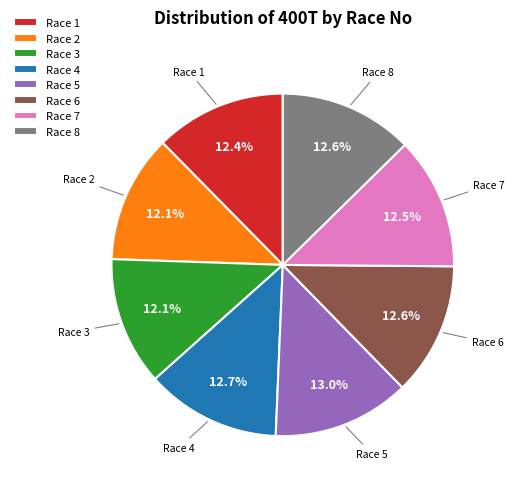

How many slices are in this pie chart?

8